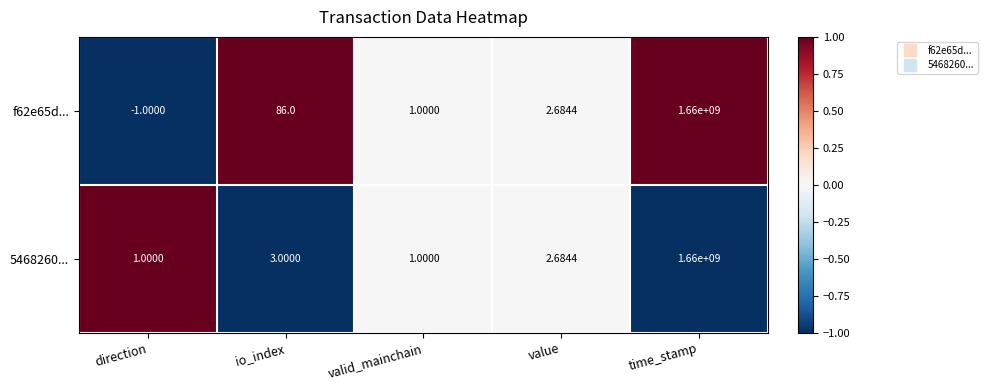

At direction, list the series in order from smallest to largest.

f62e65d..., 5468260...